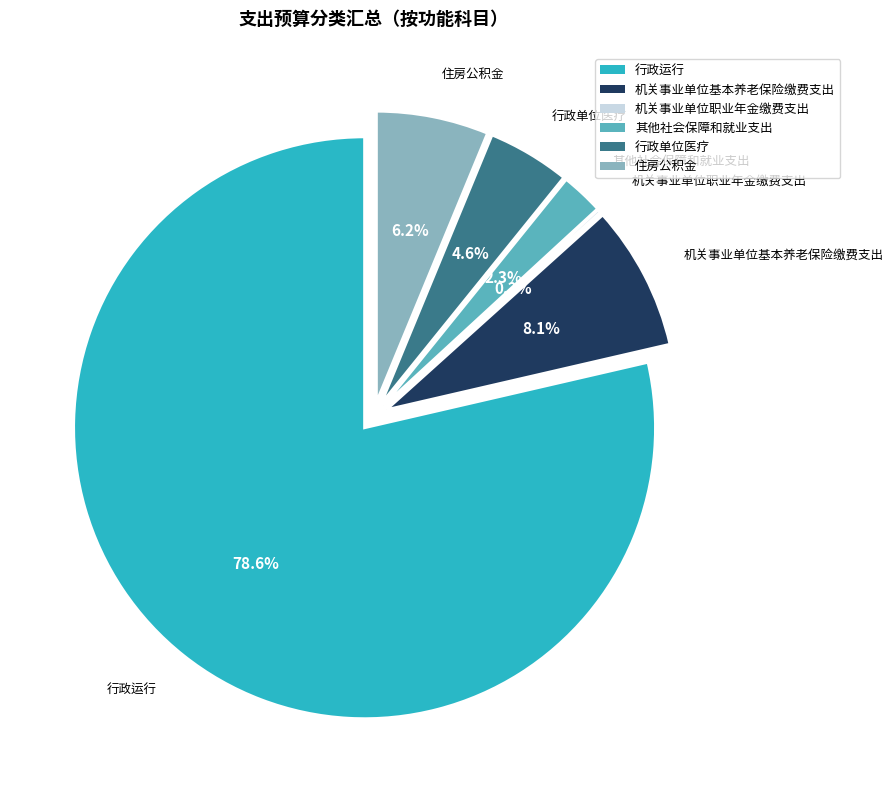

Rank the categories by value from highest to lowest.

行政运行, 机关事业单位基本养老保险缴费支出, 住房公积金, 行政单位医疗, 其他社会保障和就业支出, 机关事业单位职业年金缴费支出